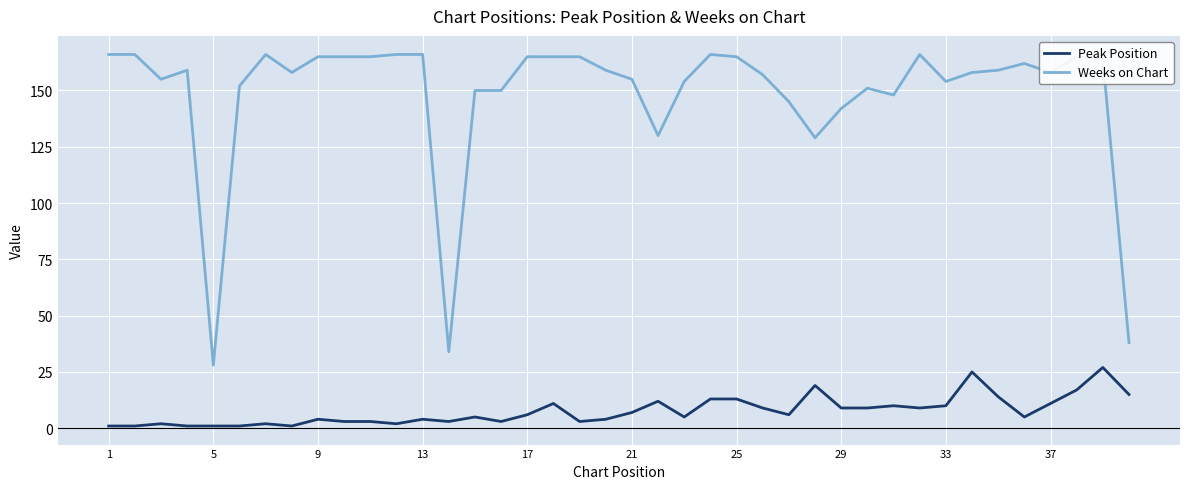

Which series has the largest total across all categories?

Weeks on Chart